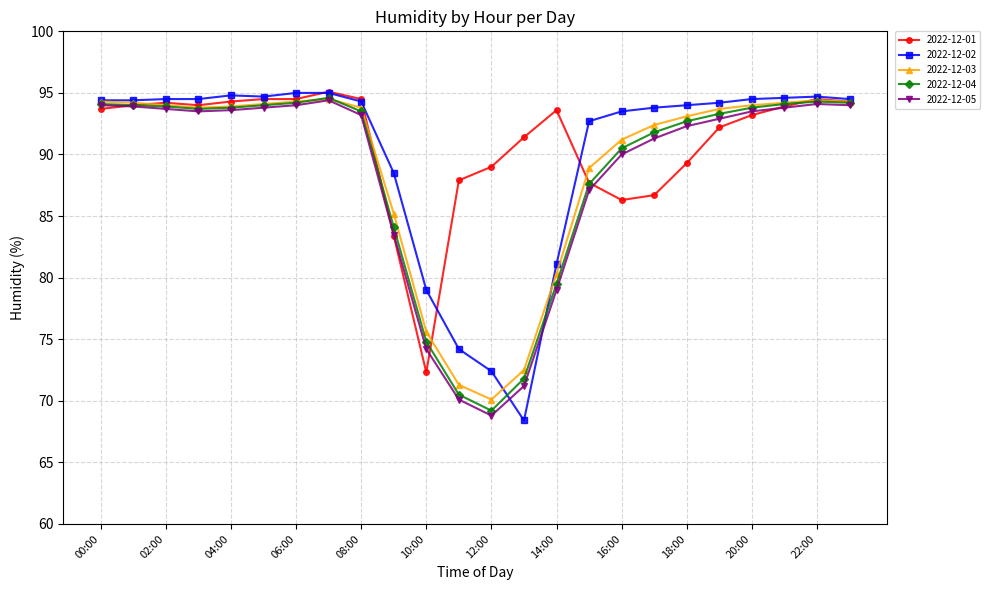

True or false: 2022-12-04 has more than 1 interior local peaks.

True